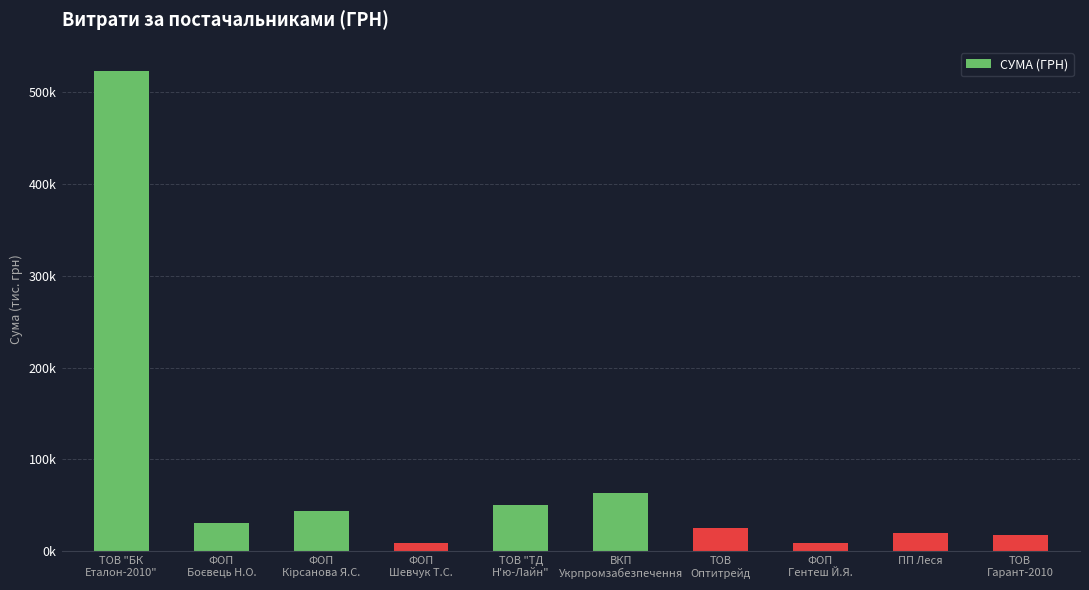

How many values are below 30220?

5